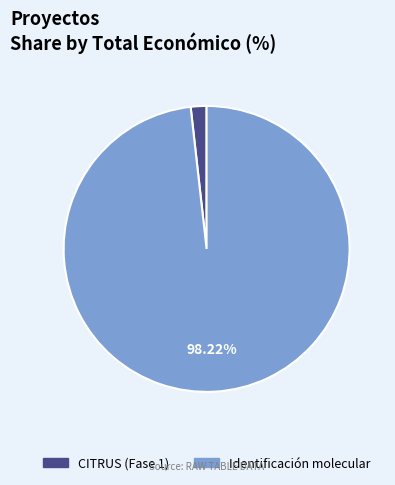

Is there any slice that represents more than half of the pie?

Yes